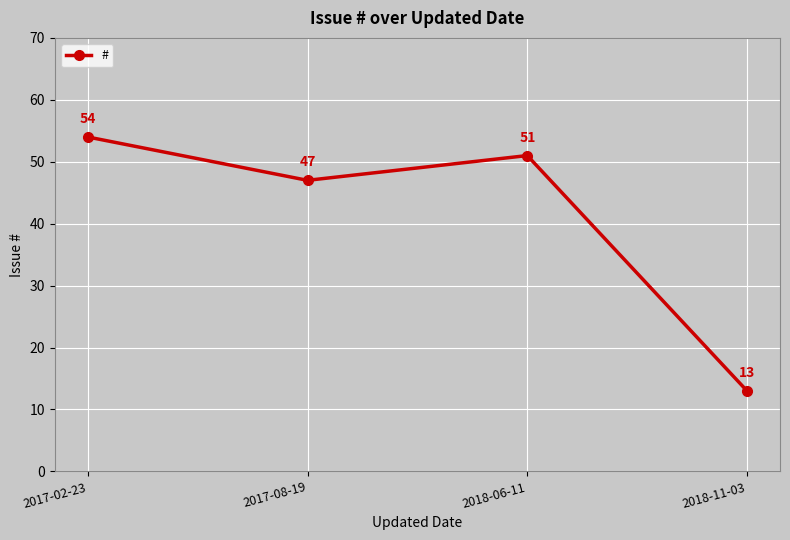

Reading right to left, transcribe all the data shown in this chart.

2018-11-03=13	2018-06-11=51	2017-08-19=47	2017-02-23=54